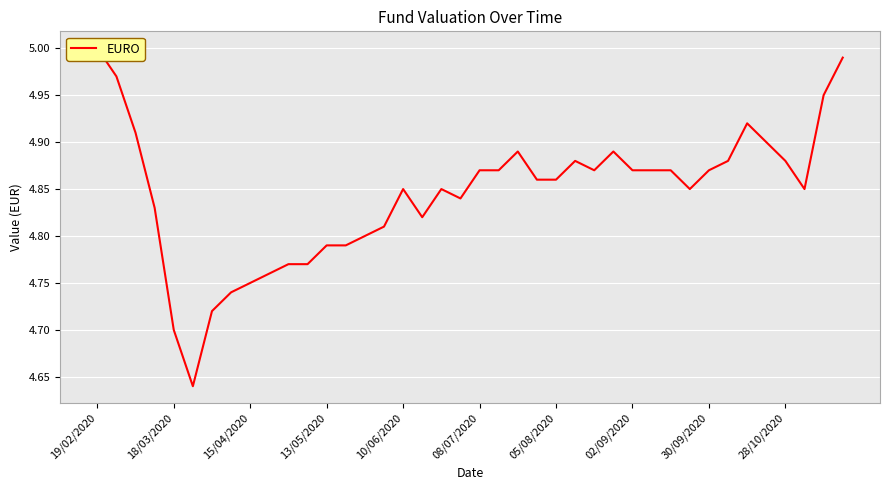

What is the sum of the values at 16 and 28/10/2020?

9.6